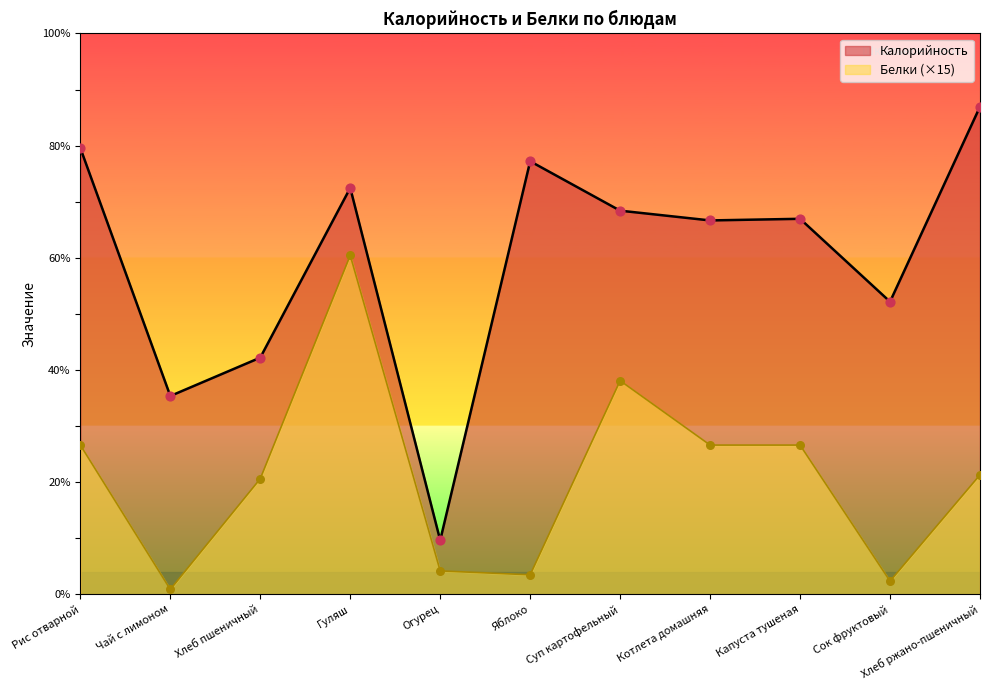

Is the value of Калорийность at Суп картофельный greater than the value of Белки at Котлета домашняя?

Yes